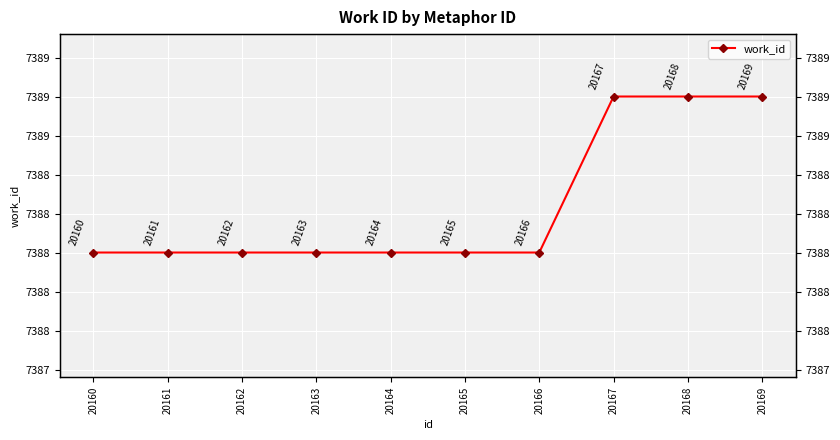

What is the maximum value shown in the chart?

7389